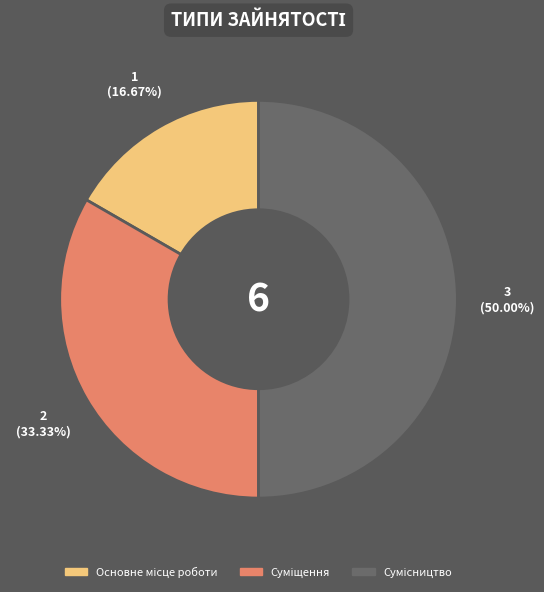

How many segments does this pie chart have?

3